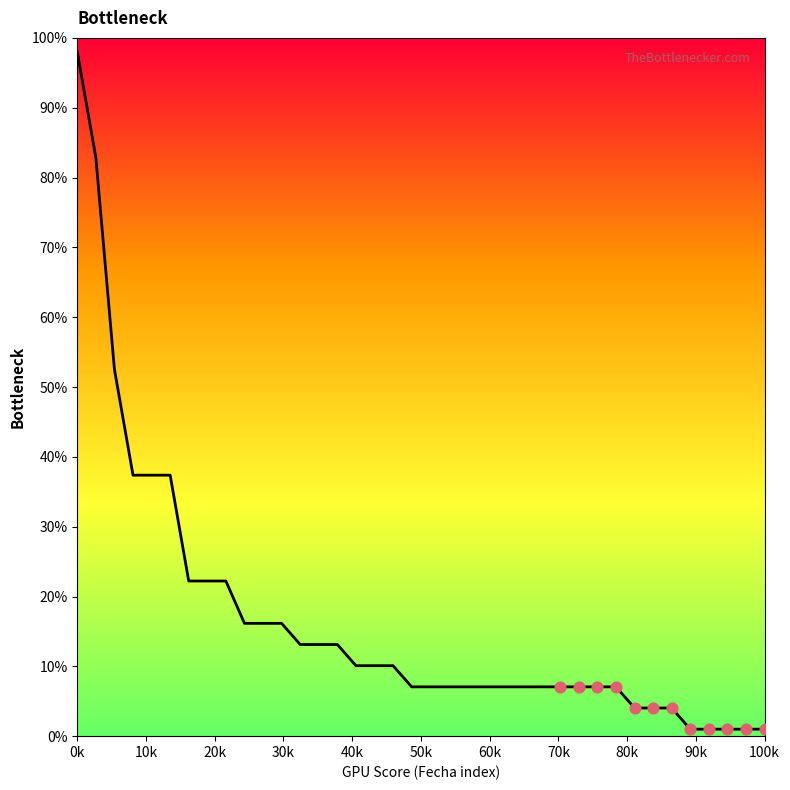

What is the difference between the maximum and minimum values?

97.0